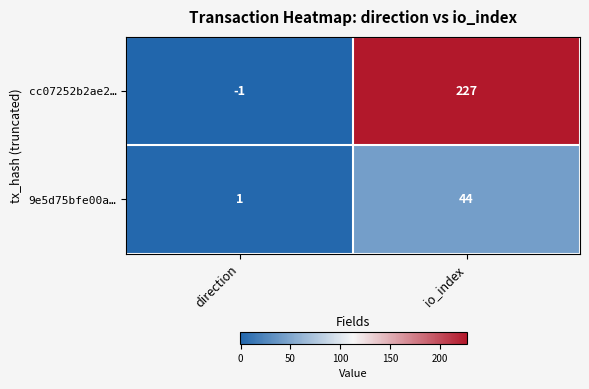

What is the sum of the 9e5d75bfe00a… values at io_index and direction?

45